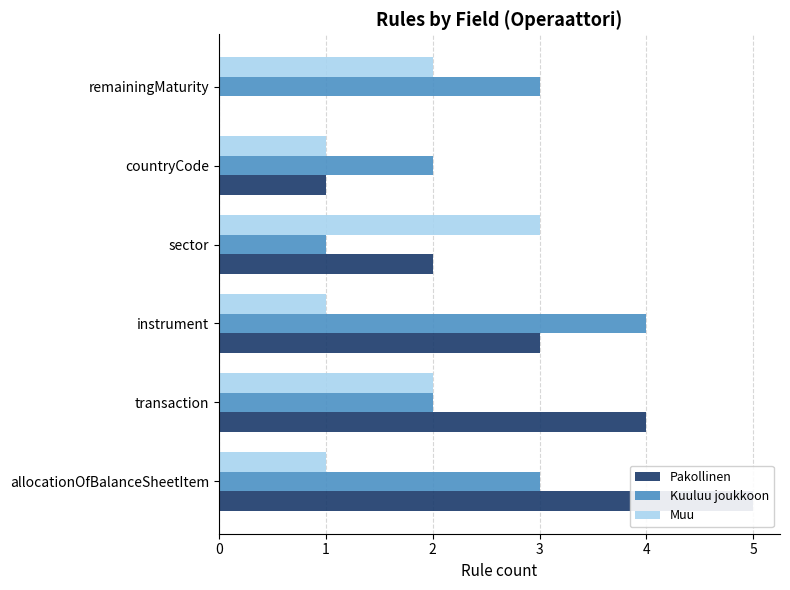

Is it true that Muu equals 1 at allocationOfBalanceSheetItem?

False